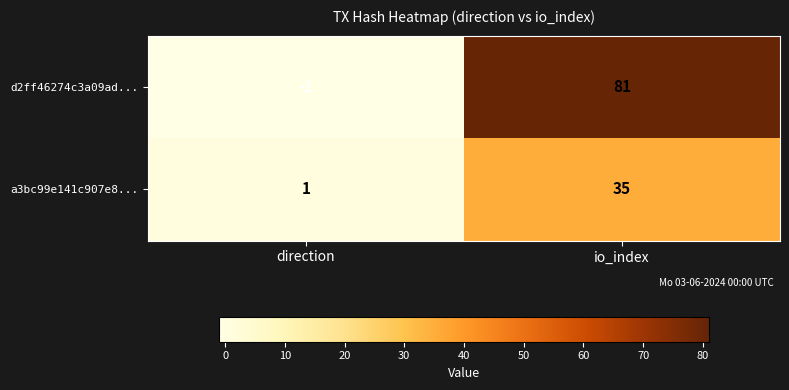

At how many categories does at least one series exceed 39?

1